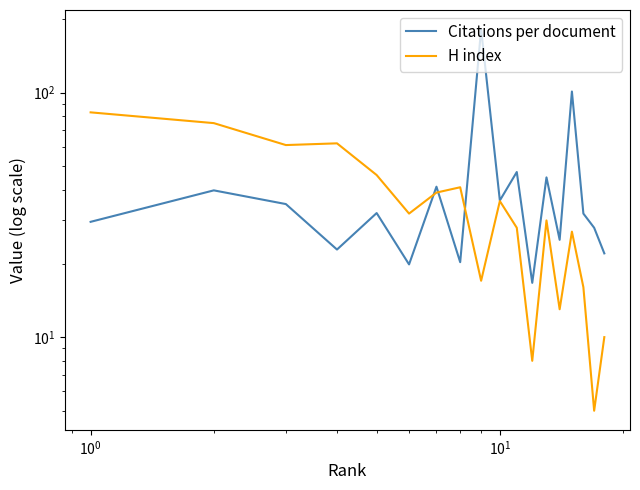

Is the value of H index at 12 greater than the value of Citations per document at 13?

Yes